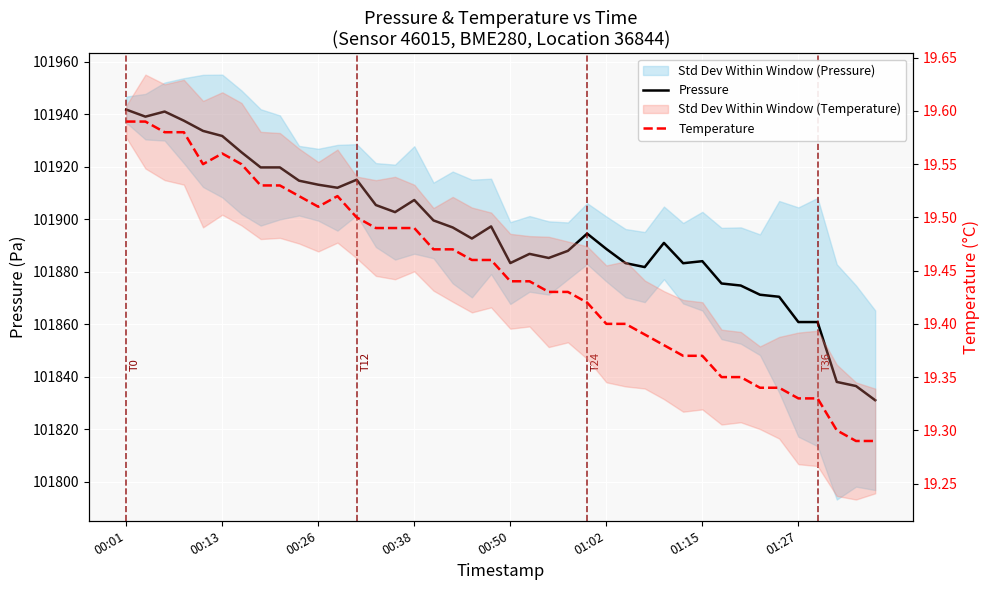

What is the value of the Pressure point at the 37th from the left?

101860.8